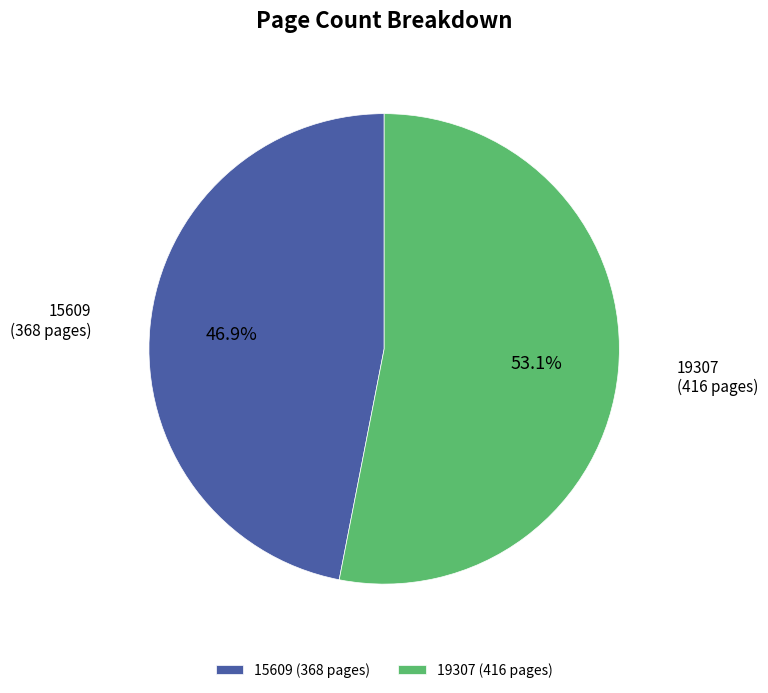

Rank the categories by value from lowest to highest.

15609, 19307